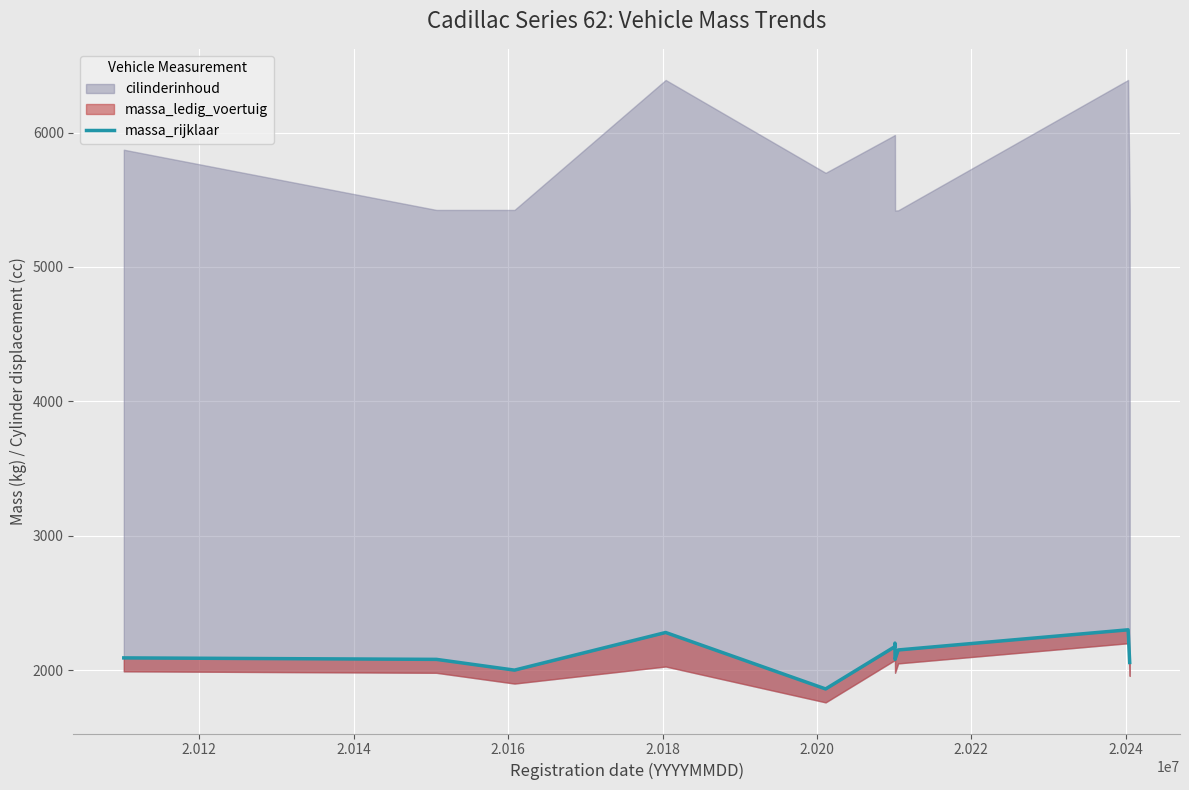

True or false: the data has more than 2 interior local peaks.

True